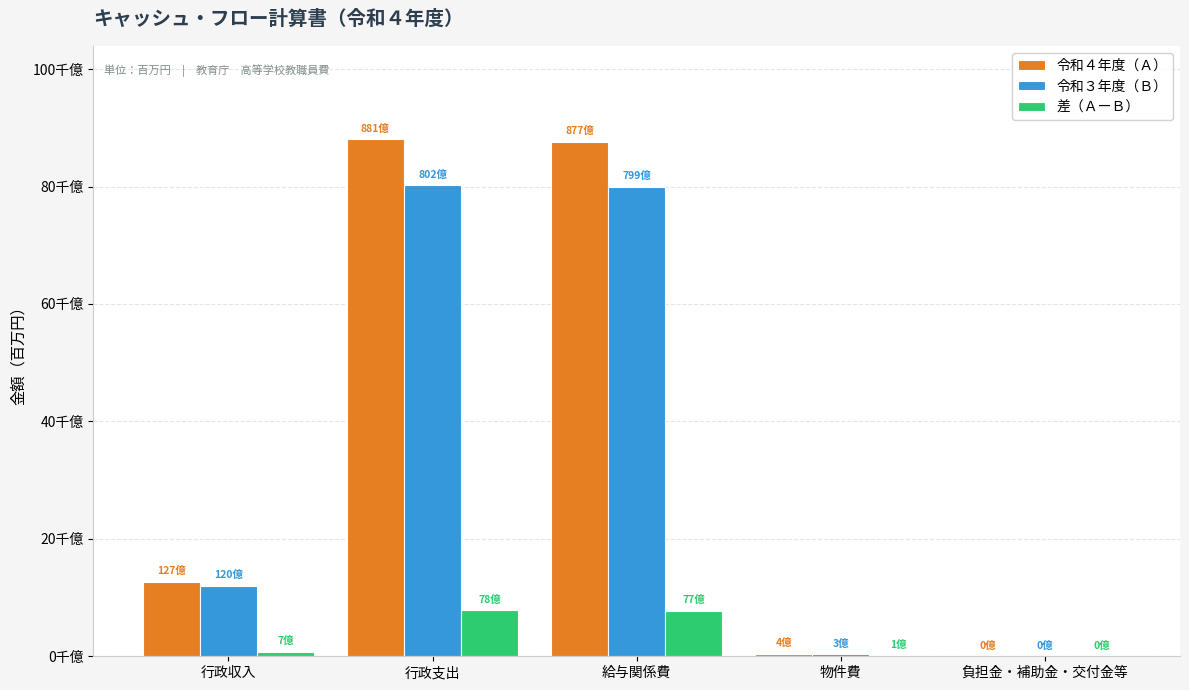

Does the chart contain stacked bars?

No